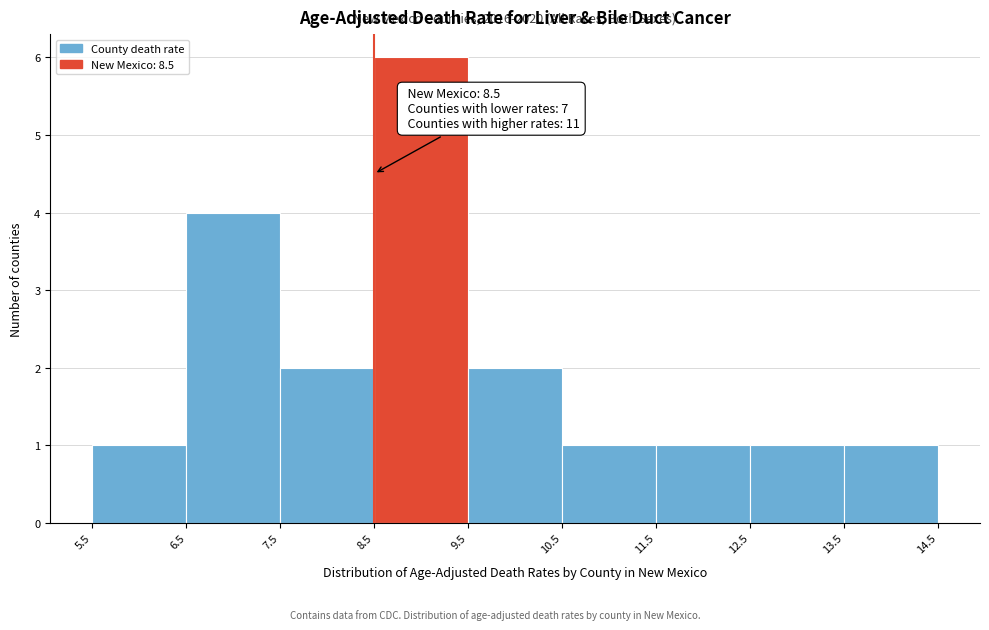

Which range on the x-axis has the tallest bar?

8.5 to 9.5